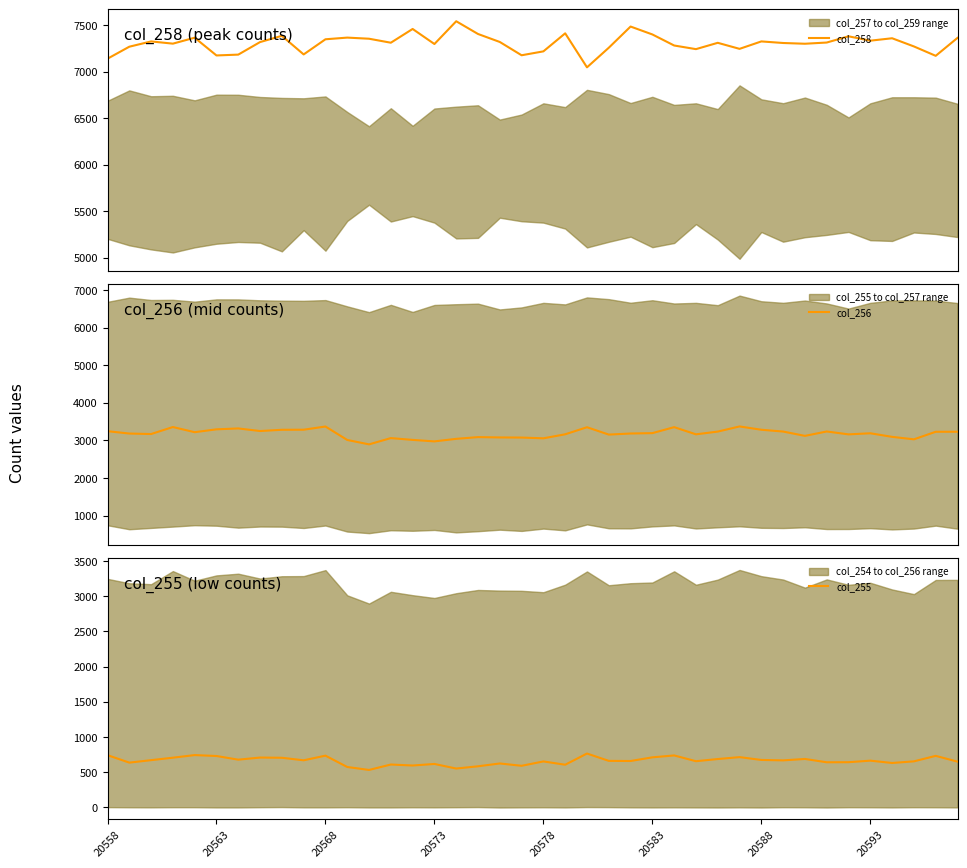

True or false: col_258 has a value of 7309 at 31.

True